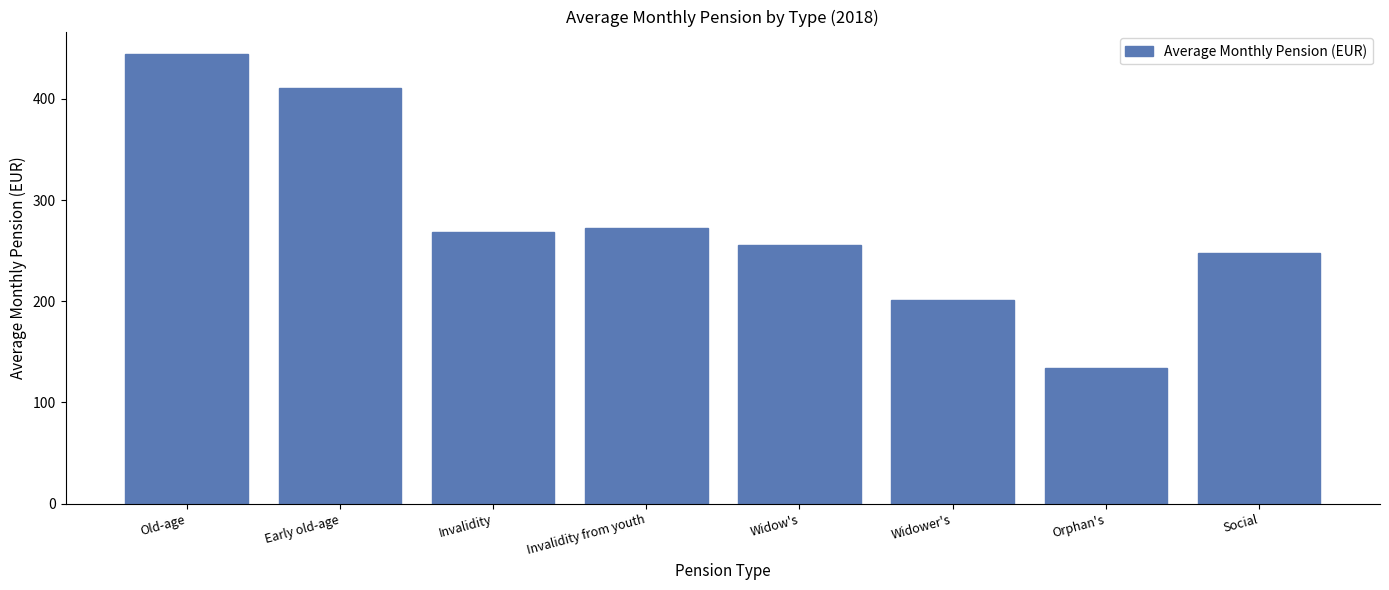

Reading right to left, list all the values displayed in this chart.

Social=247.7	Orphan's=133.7	Widower's=201.7	Widow's=255.9	Invalidity from youth=272.2	Invalidity=268.9	Early old-age=410.9	Old-age=444.3